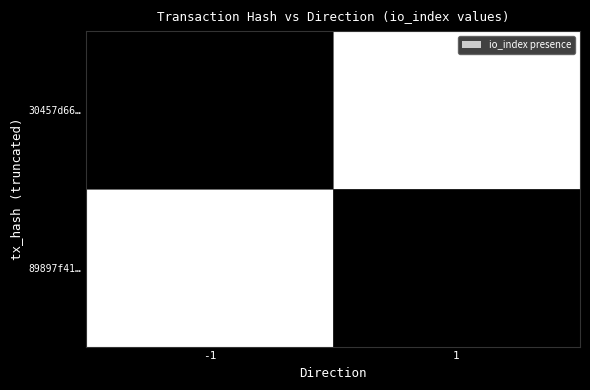

List the labels in order of 30457d66… value, smallest first.

1, -1